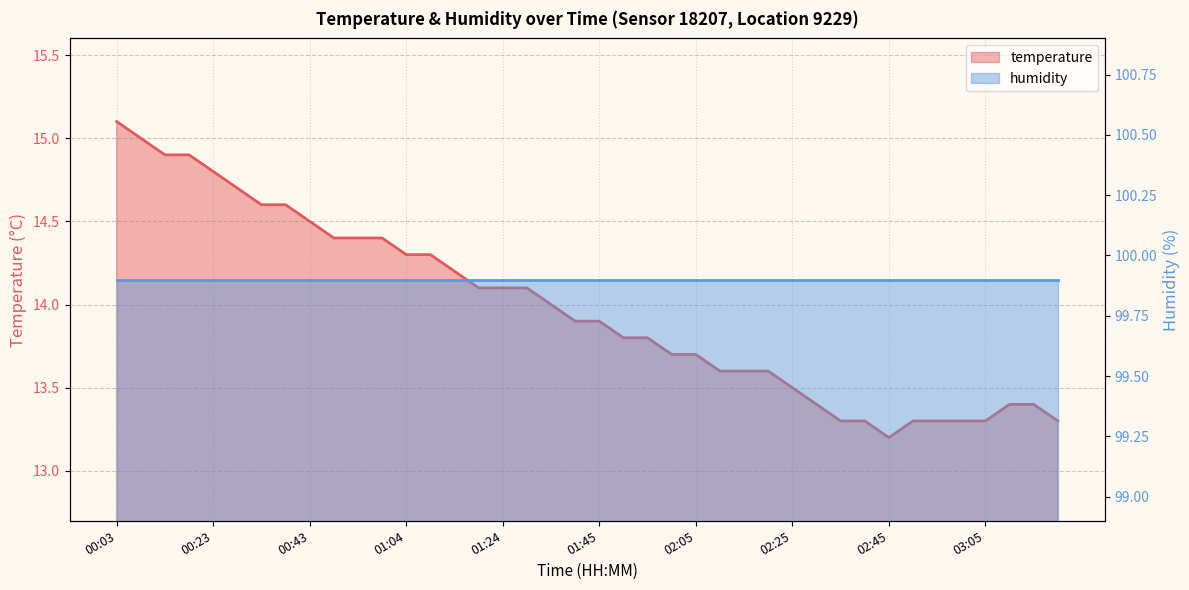

Which has a higher value, 03:11 or 01:14?

01:14